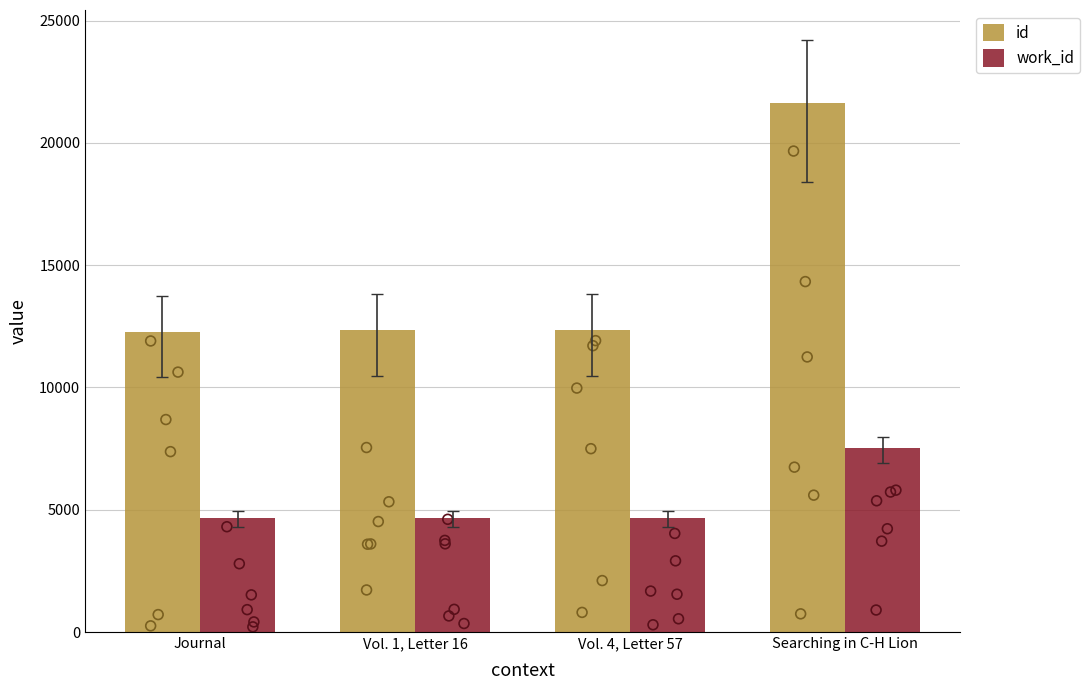

Which series contains the highest Y value?

id